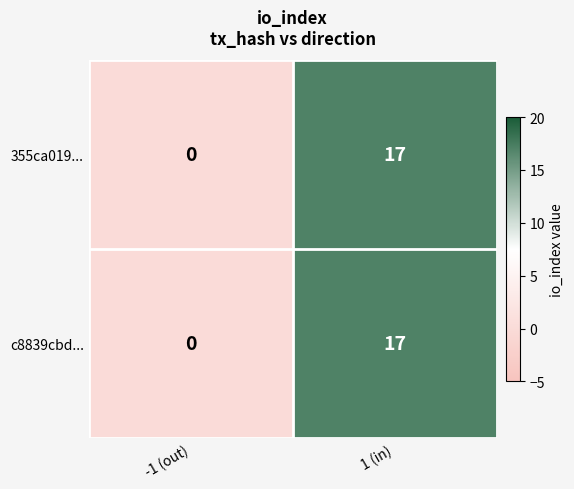

What is the maximum value for c8839cbd...?

17